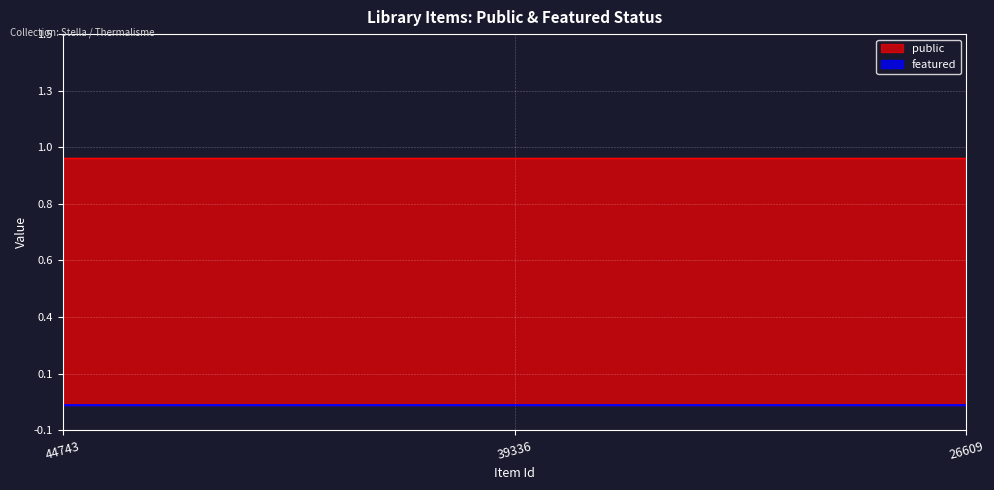

At which category is the sum across all series the highest?

44743